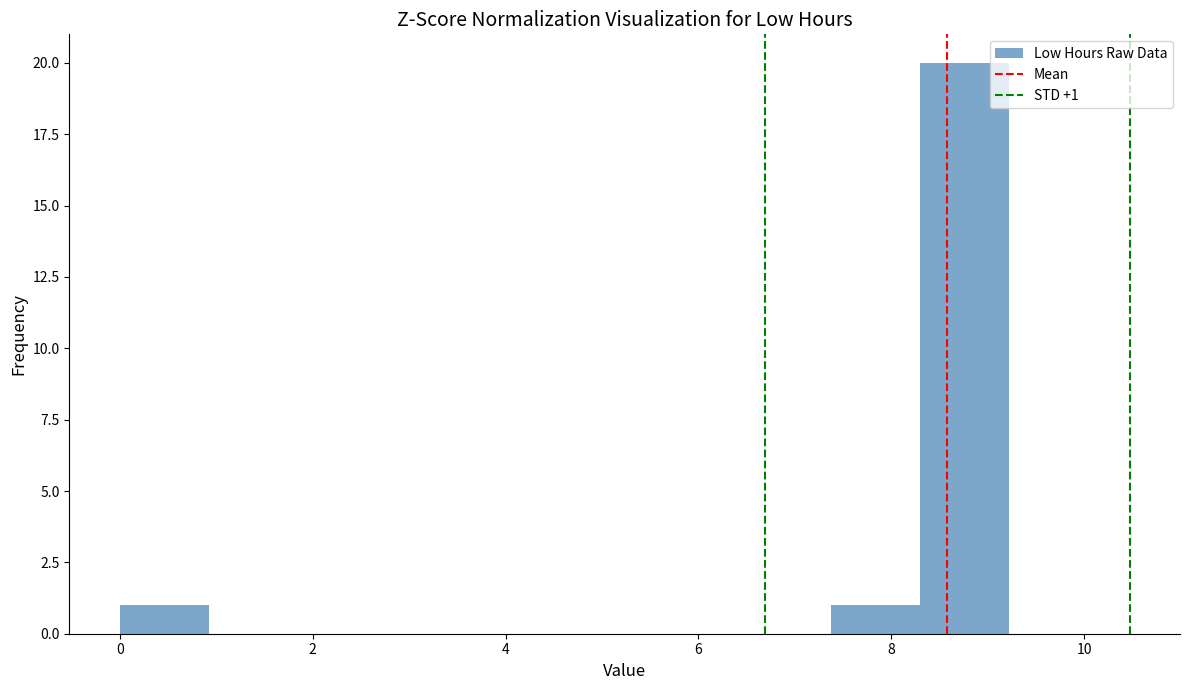

Over which range of the x-axis is the bar tallest?

8.2 to 9.2